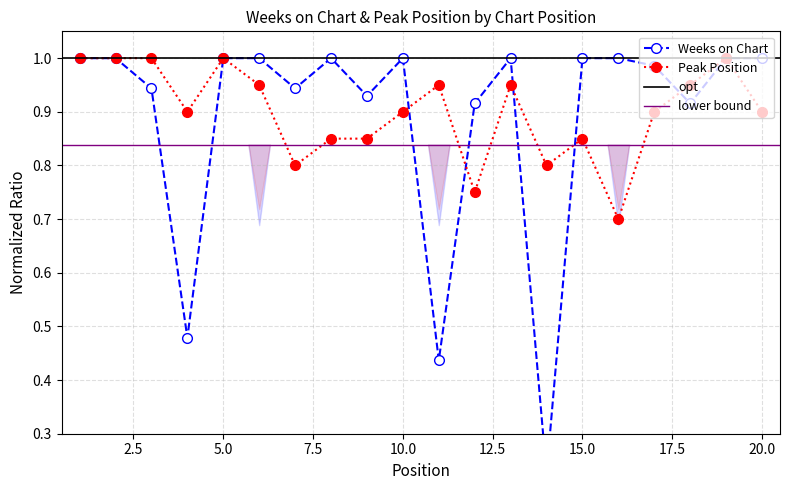

Rank the series by their average value, from highest to lowest.

Peak Position, Weeks on Chart